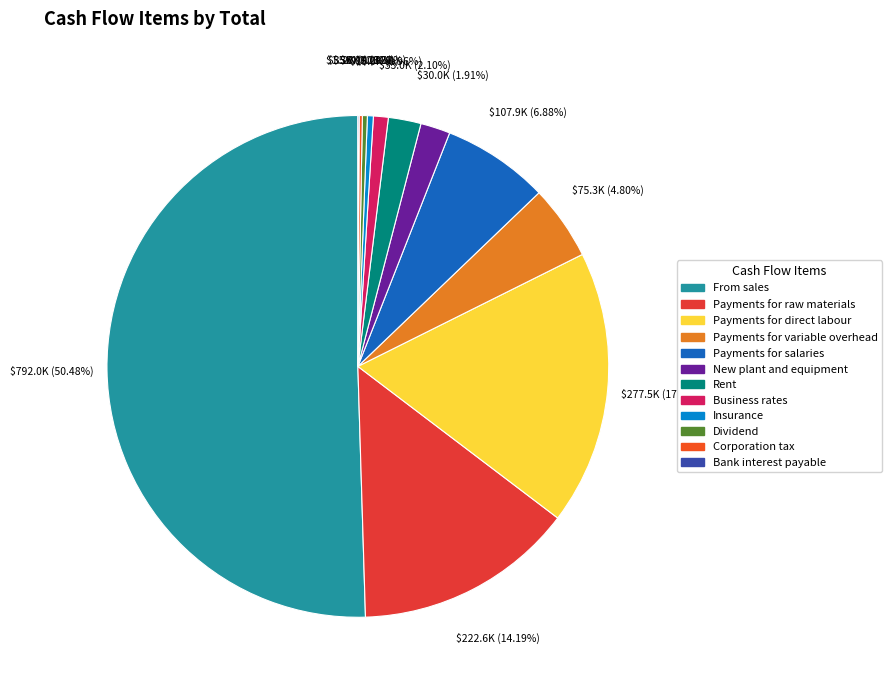

What is the largest slice in the pie chart?

From sales